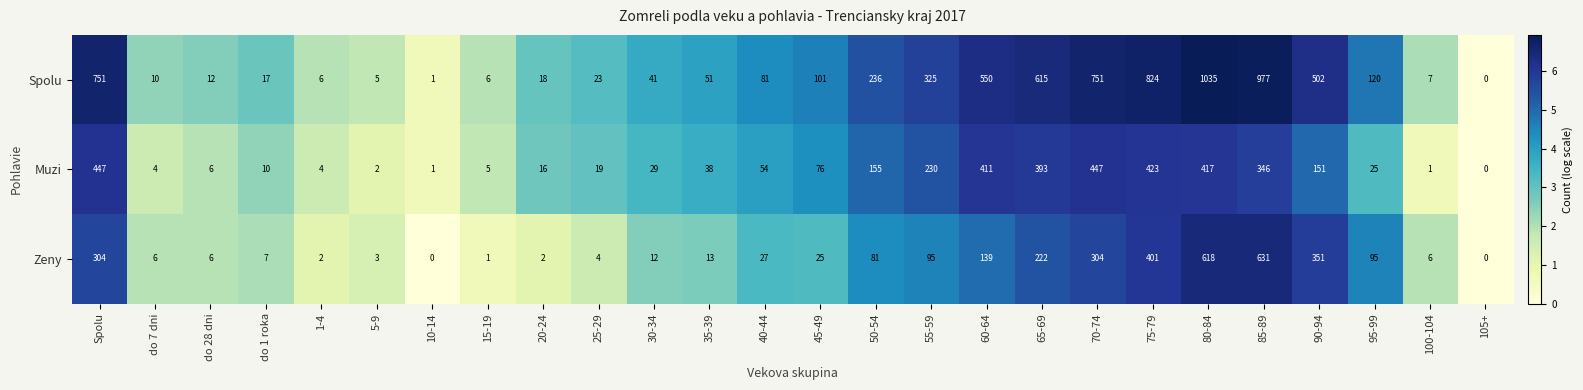

Read the Muzi value at do 1 roka, to the nearest 10.

10